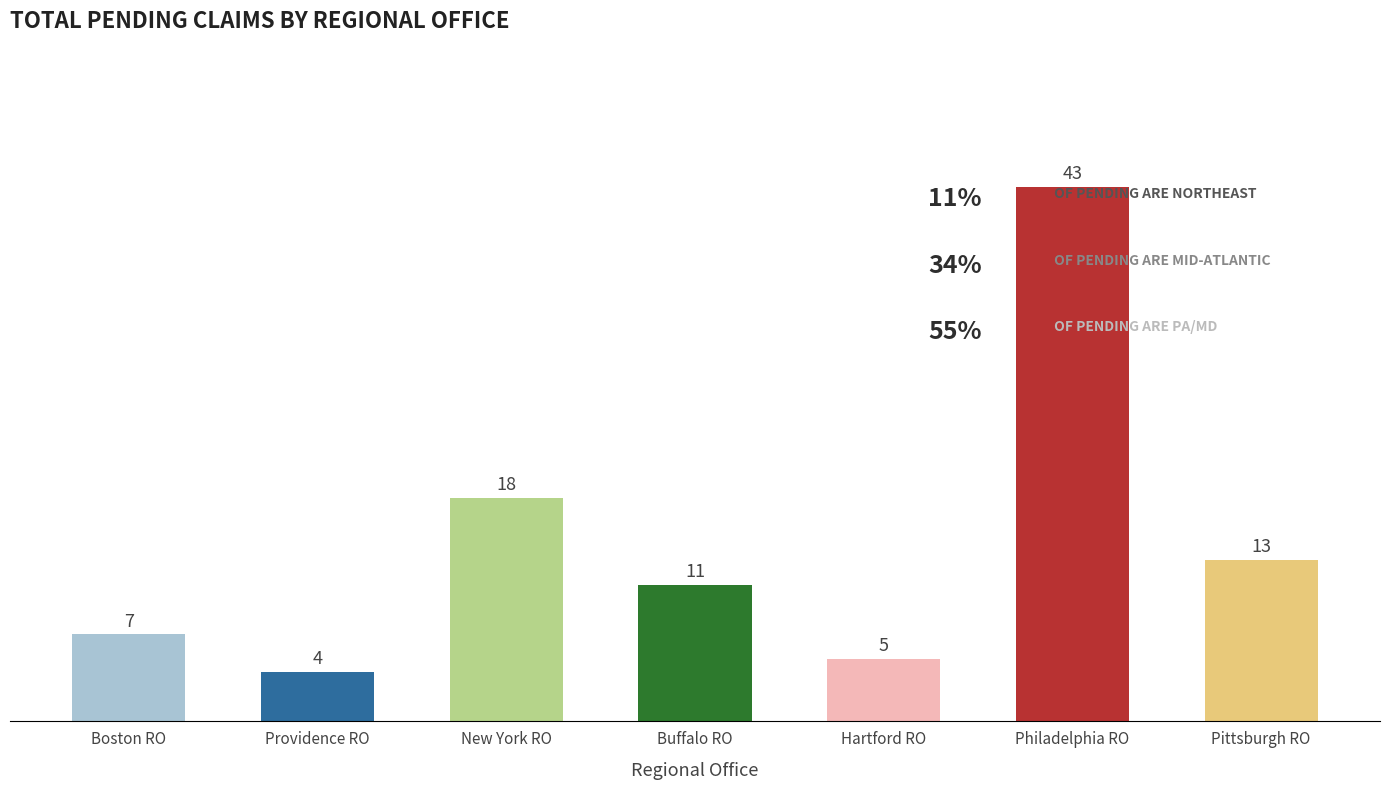

How many distinct data groups are displayed?

1